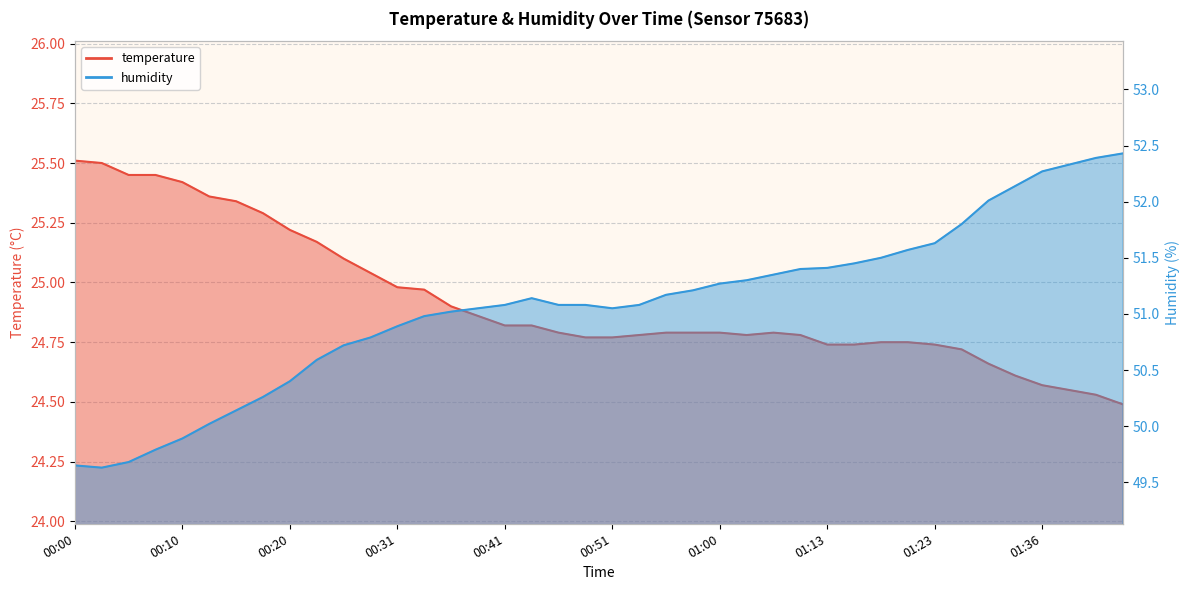

What are all the series names shown in the legend?

temperature, humidity